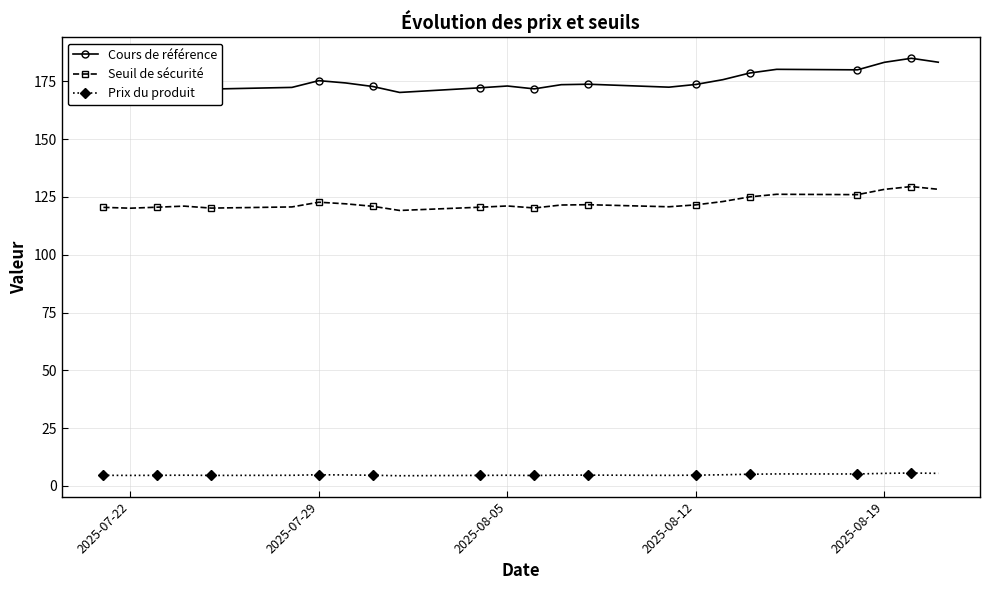

Which series has the widest spread of values?

Cours de référence